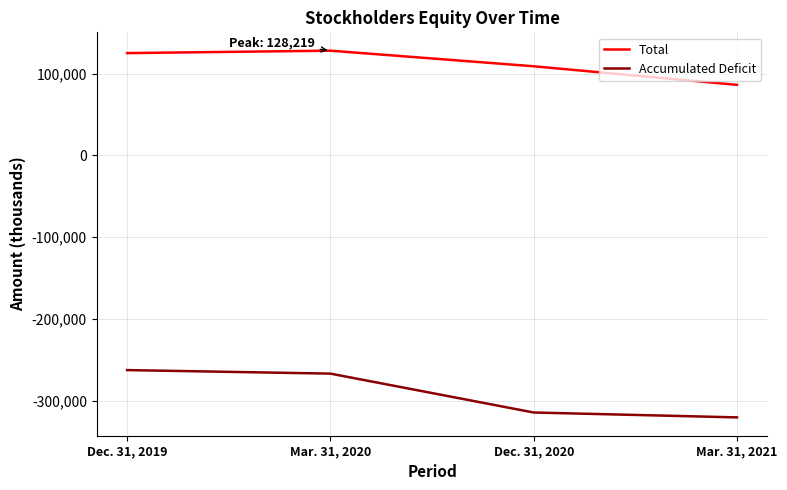

The value of Accumulated Deficit at Mar. 31, 2021 is -320640. True or false?

True